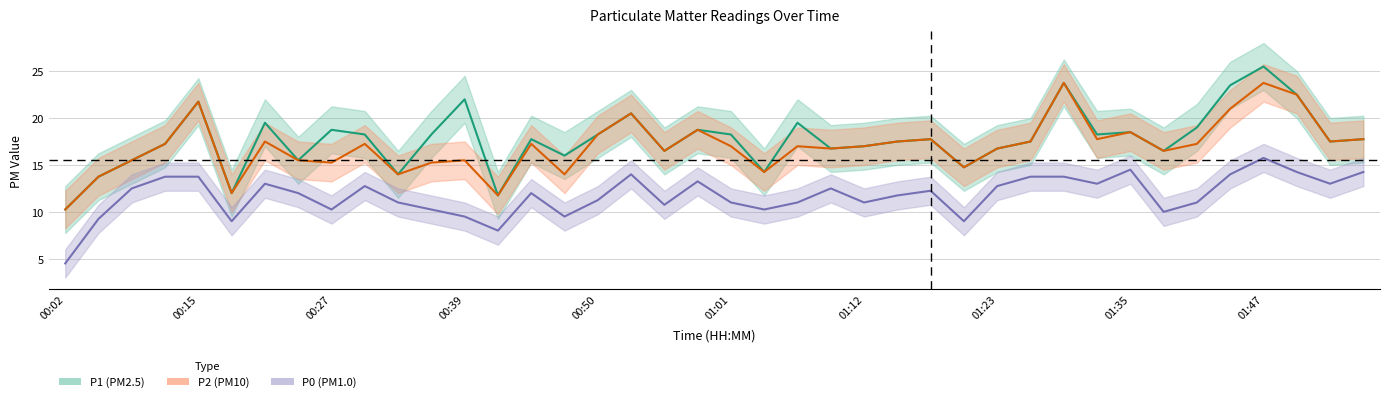

True or false: P1 and P0 intersect in this chart.

False